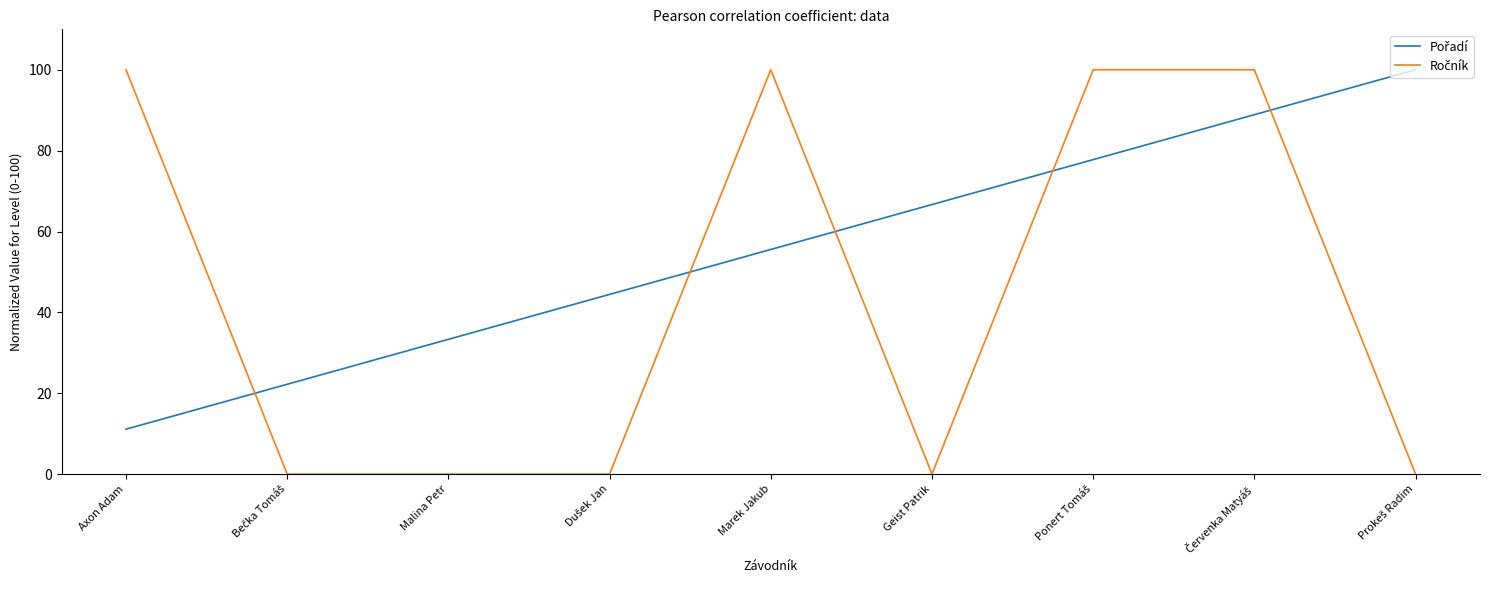

What is the total value across all series at Marek Jakub?

155.6